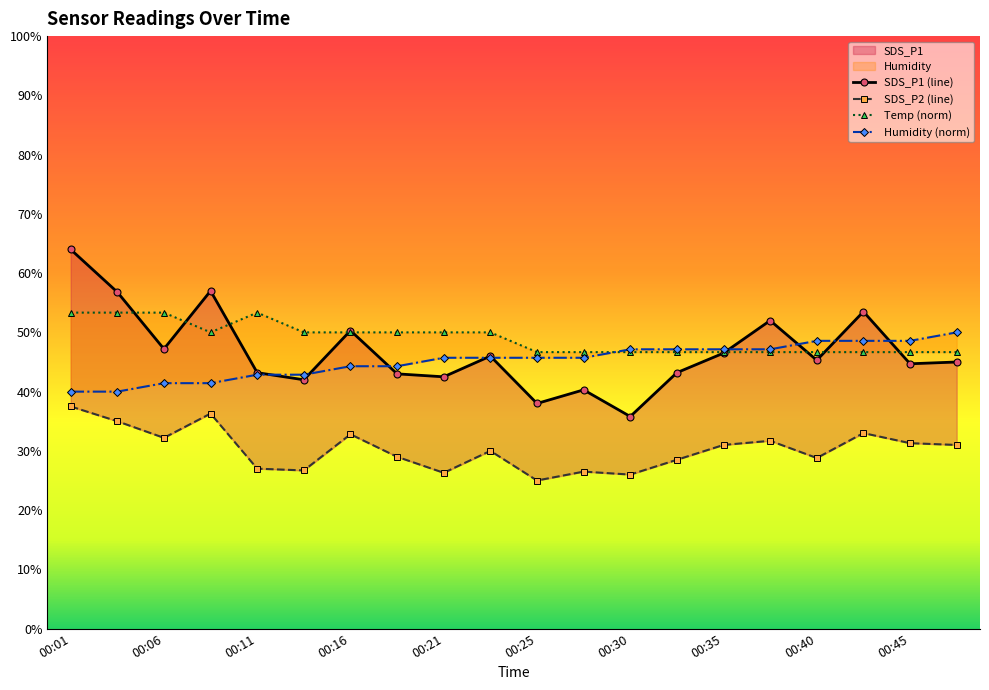

Which label corresponds to the smallest value in the chart?

00:25